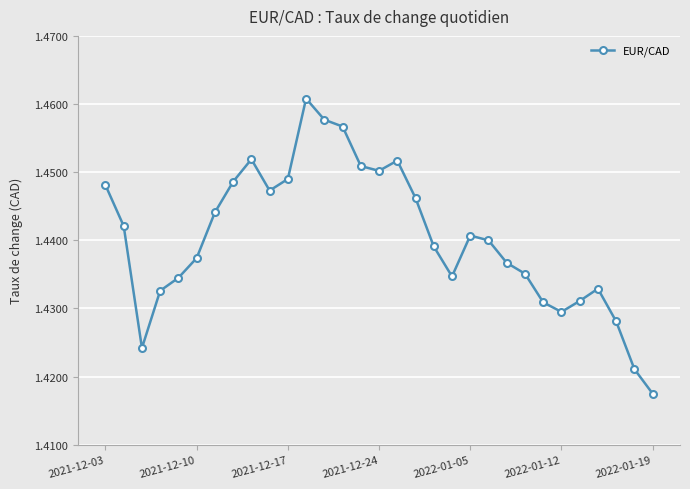

Count the values in the range 1 to 2.

31